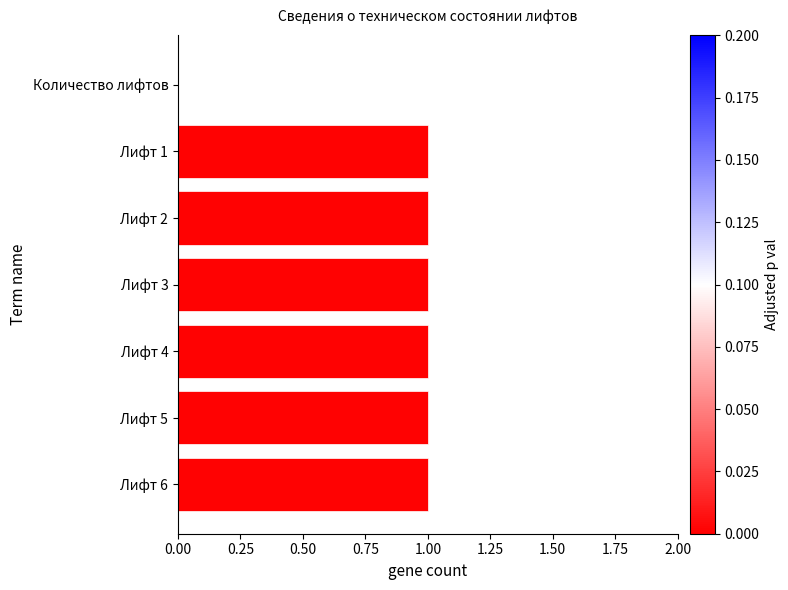

How many series are shown in this chart?

1